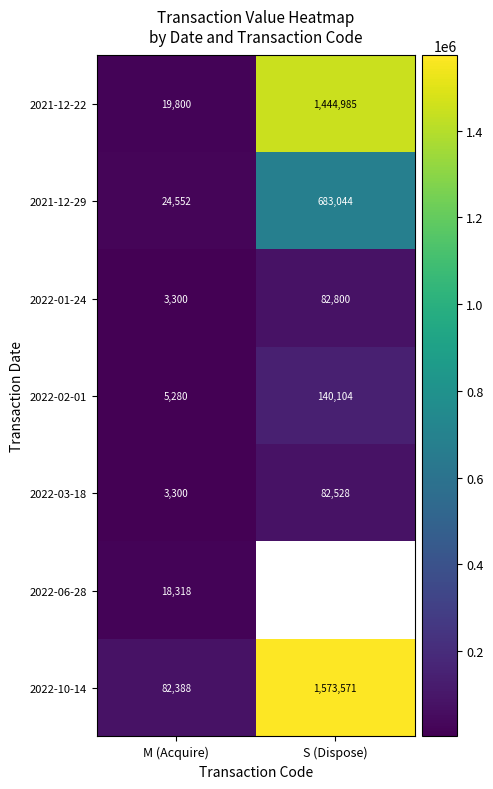

The value of 2022-01-24 at S (Dispose) is 82800. True or false?

True